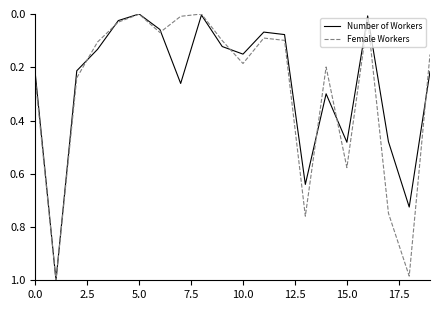

Reading left to right, extract all data points from this chart.

Number of Workers: 0.2	1.0	0.2	0.1	0.0	0.0	0.1	0.3	0.0	0.1	0.2	0.1	0.1	0.6	0.3	0.5	0.0	0.5	0.7	0.2
Female Workers: 0.2	1.0	0.2	0.1	0.0	0.0	0.1	0.0	0.0	0.1	0.2	0.1	0.1	0.8	0.2	0.6	0.0	0.7	1.0	0.2